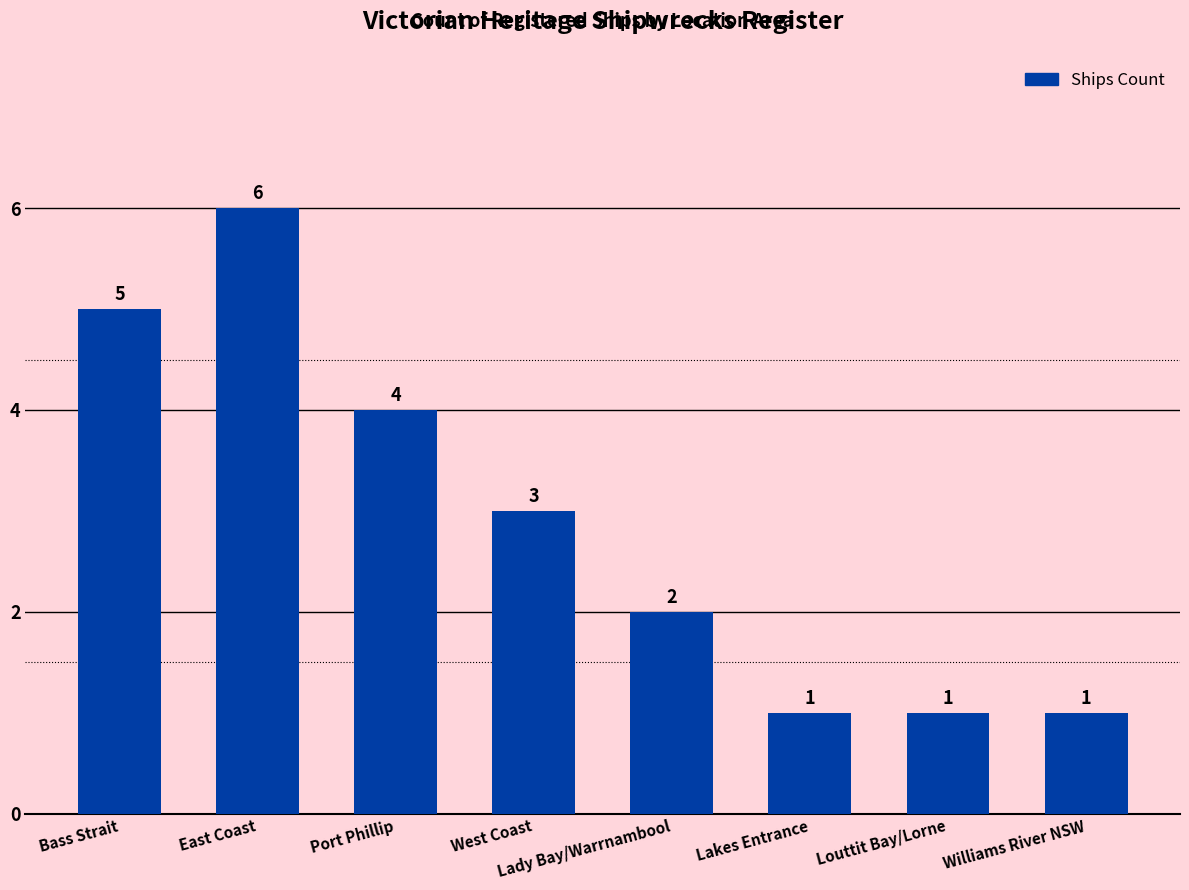

What is the maximum value shown in the chart?

6